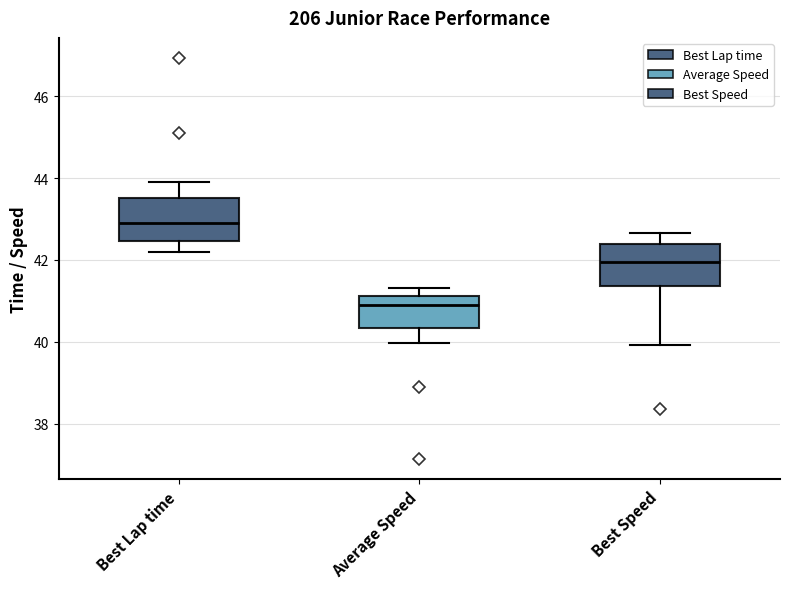

Reading left to right, read every box against the y-axis: the position of its median line, the range the box covers, and the ends of its whiskers. The values are not printed on the chart, so give them approximately, as read against the axis.

Best Lap time: median 43.0, box 42.4 to 43.6, whiskers 42.2 to 44.0
Average Speed: median 40.8, box 40.4 to 41.2, whiskers 40.0 to 41.4
Best Speed: median 42.0, box 41.4 to 42.4, whiskers 40.0 to 42.6